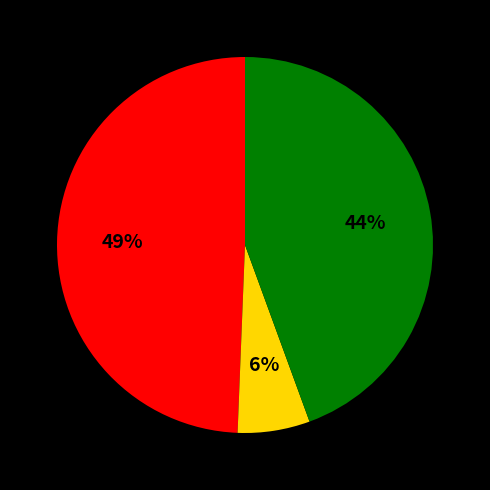

To the nearest percent, what is the average slice percentage?

33%